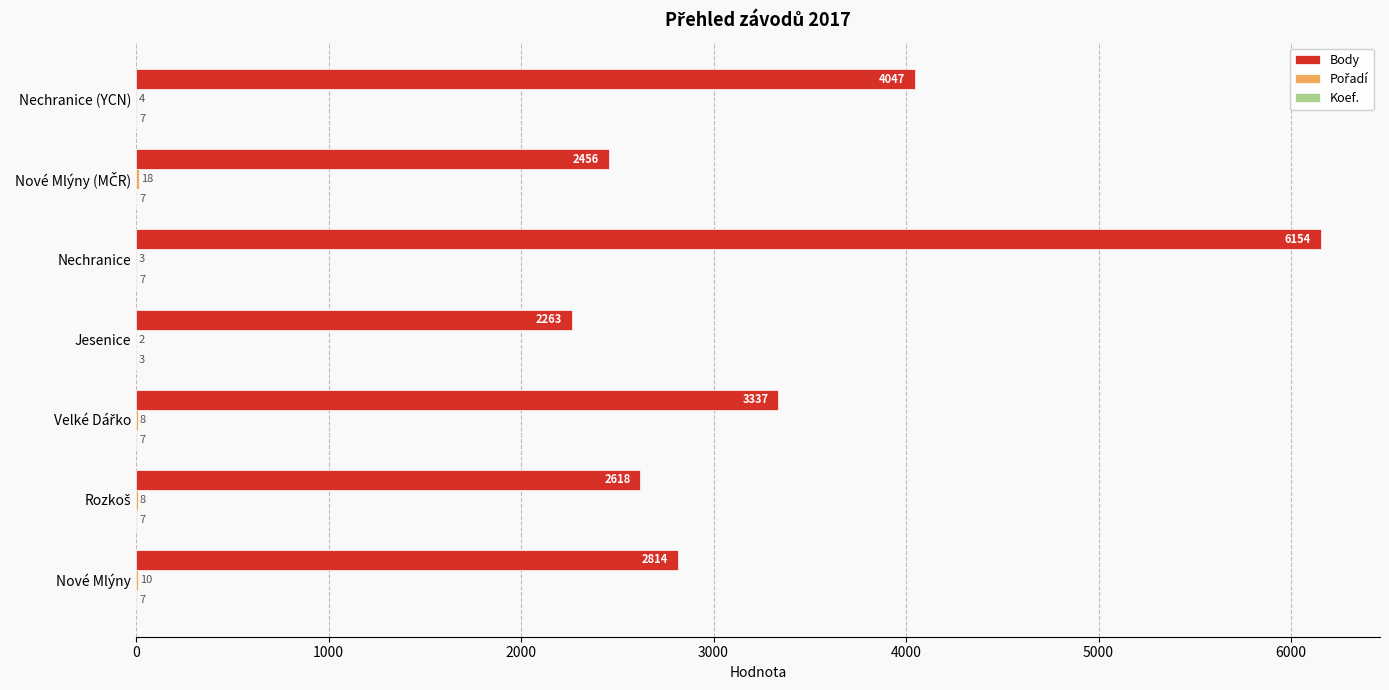

What is the greatest value displayed?

6154